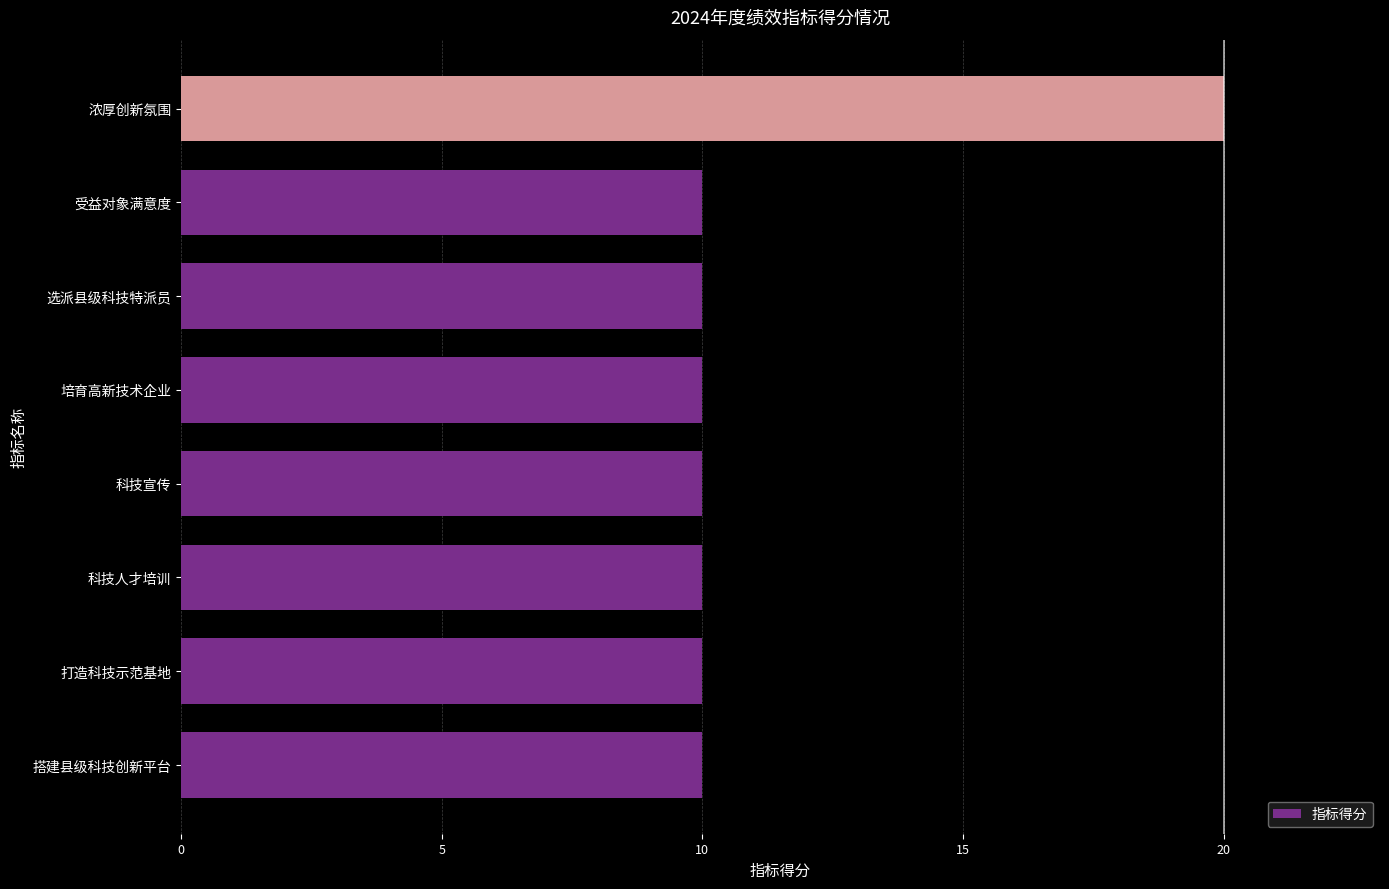

The value at 科技人才培训 is 13. True or false?

False